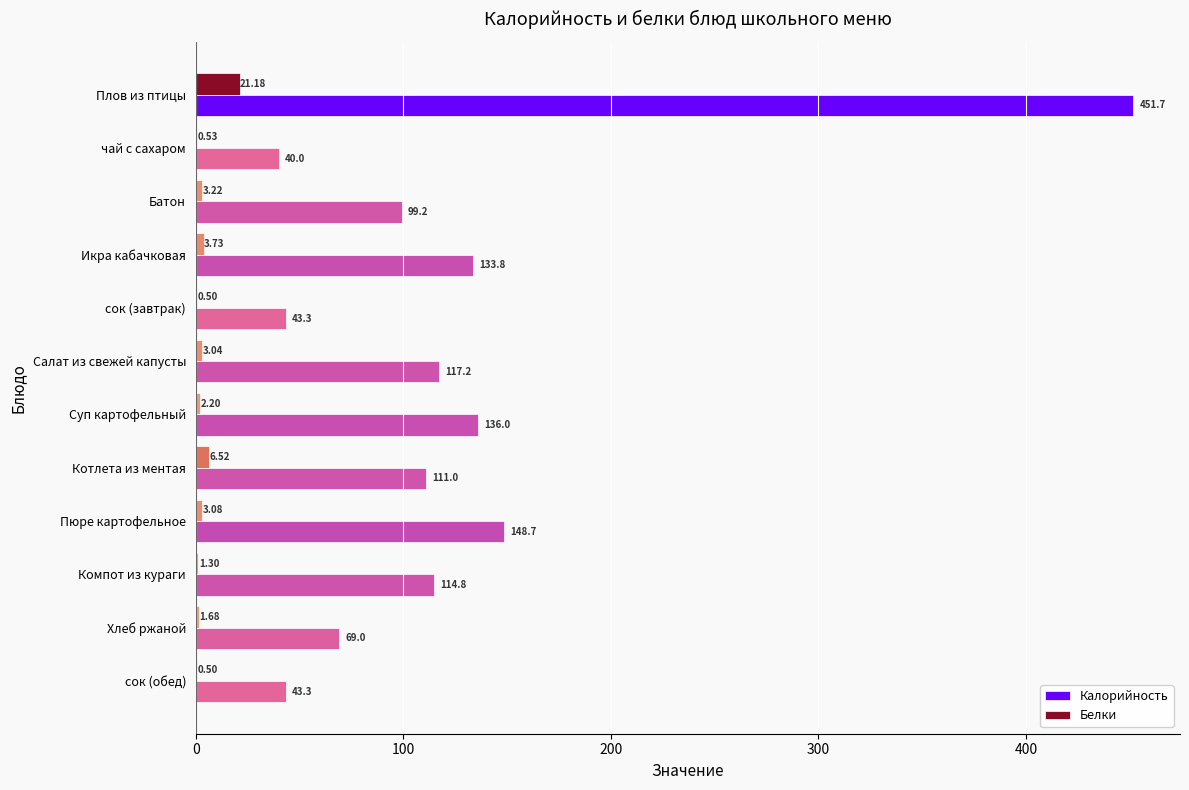

Which series has the largest total across all categories?

Калорийность